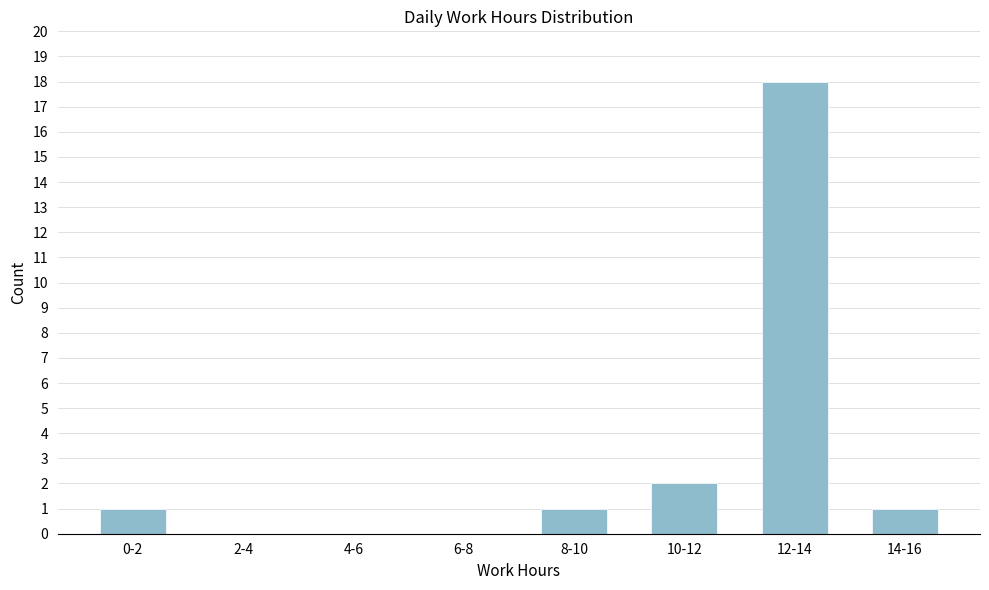

Reading left to right, transcribe all the data shown in this chart.

0-2=1	2-4=0	4-6=0	6-8=0	8-10=1	10-12=2	12-14=18	14-16=1